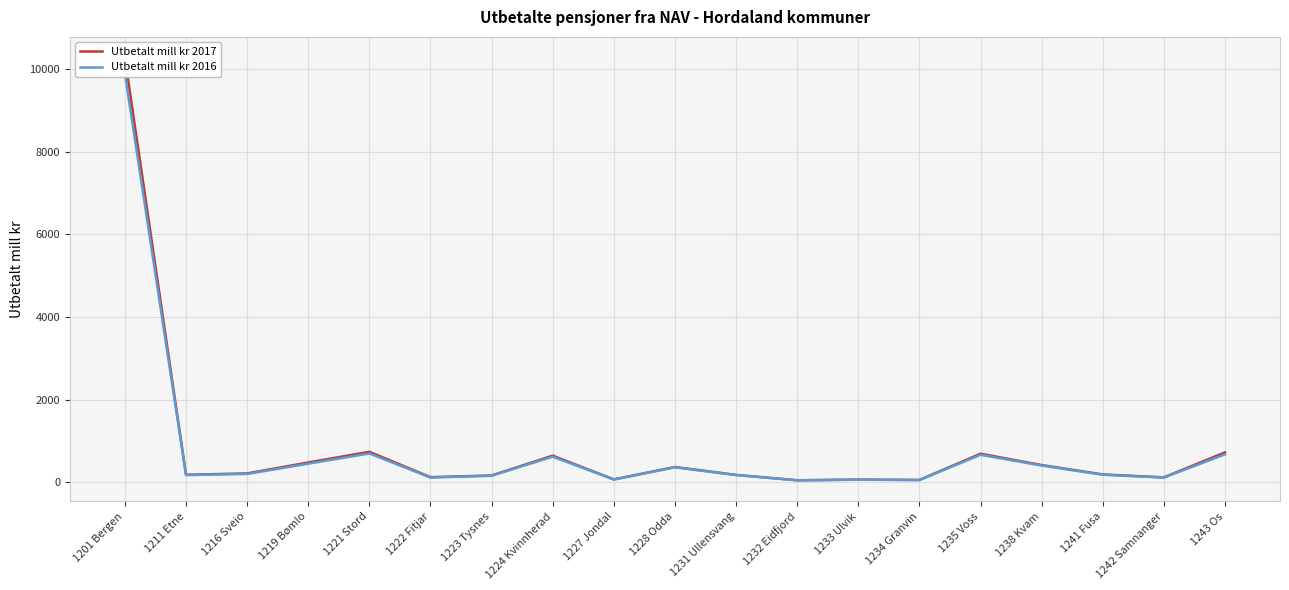

How many data points in Utbetalt mill kr 2016 are less than 176?

9